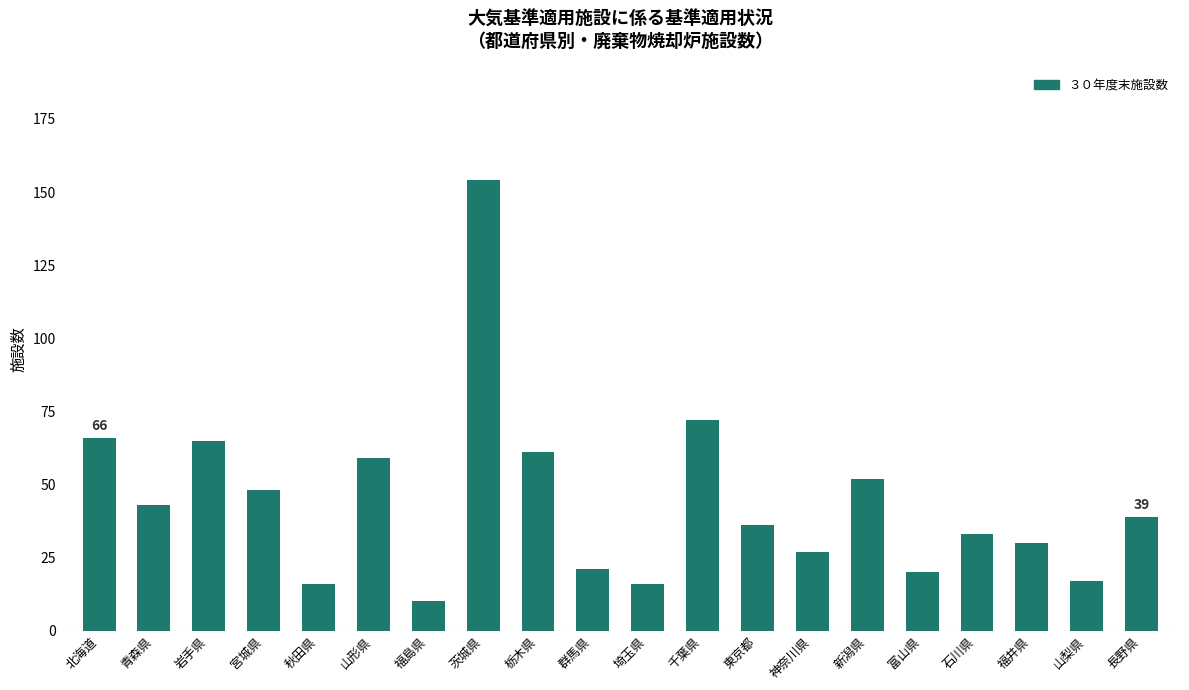

Count the number of categories in the chart.

20